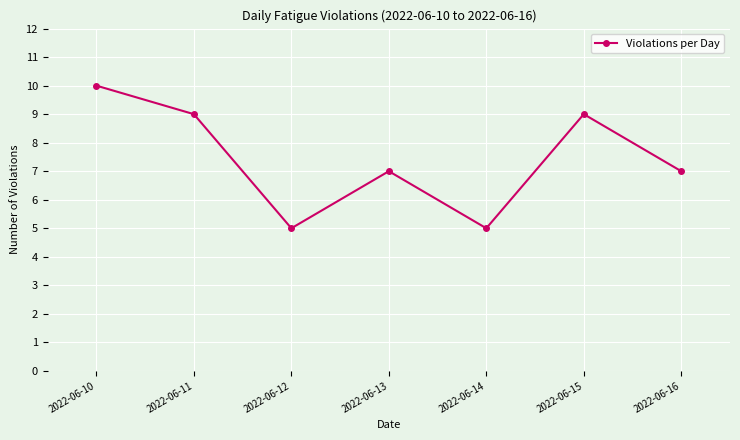

What is the value of the 6th point from the left?

9